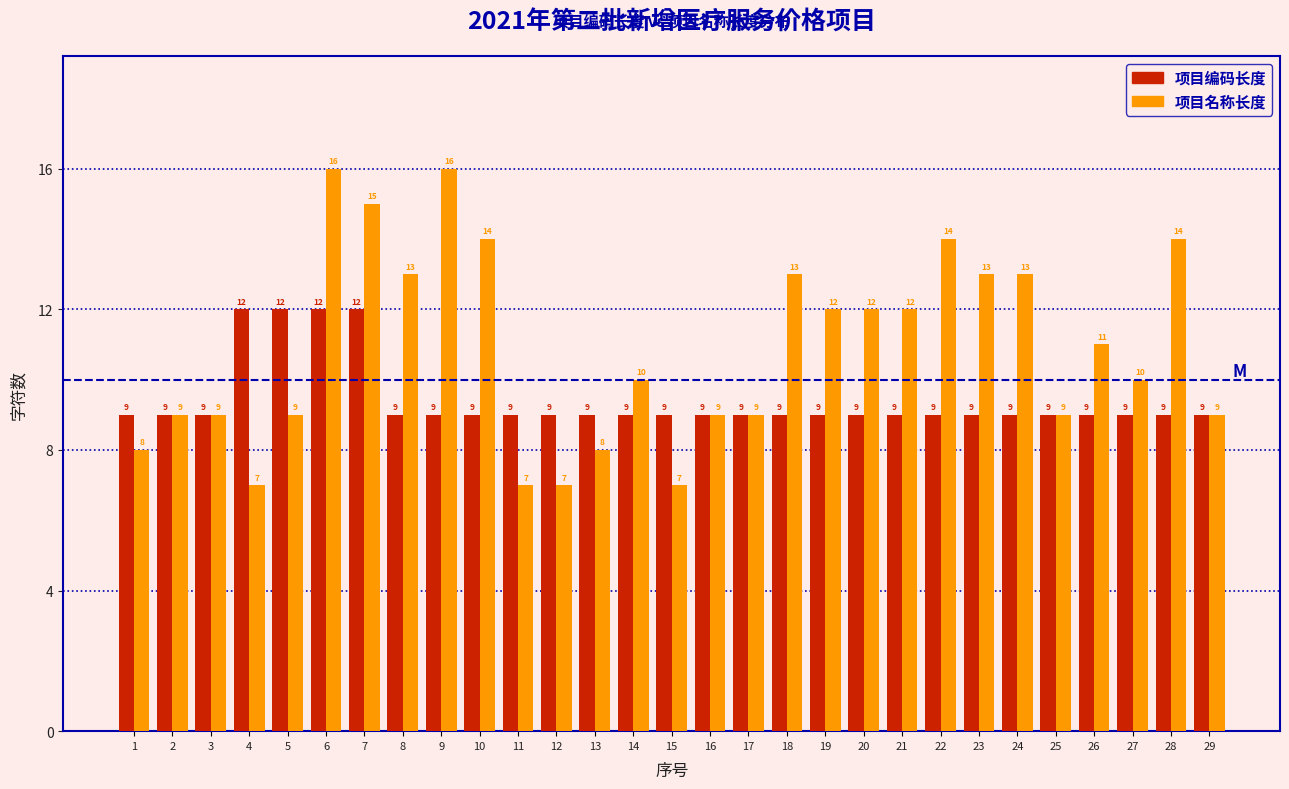

Reading left to right, what are all the values shown in this chart?

项目编码长度: 1=9	2=9	3=9	4=12	5=12	6=12	7=12	8=9	9=9	10=9	11=9	12=9	13=9	14=9	15=9	16=9	17=9	18=9	19=9	20=9	21=9	22=9	23=9	24=9	25=9	26=9	27=9	28=9	29=9
项目名称长度: 1=8	2=9	3=9	4=7	5=9	6=16	7=15	8=13	9=16	10=14	11=7	12=7	13=8	14=10	15=7	16=9	17=9	18=13	19=12	20=12	21=12	22=14	23=13	24=13	25=9	26=11	27=10	28=14	29=9